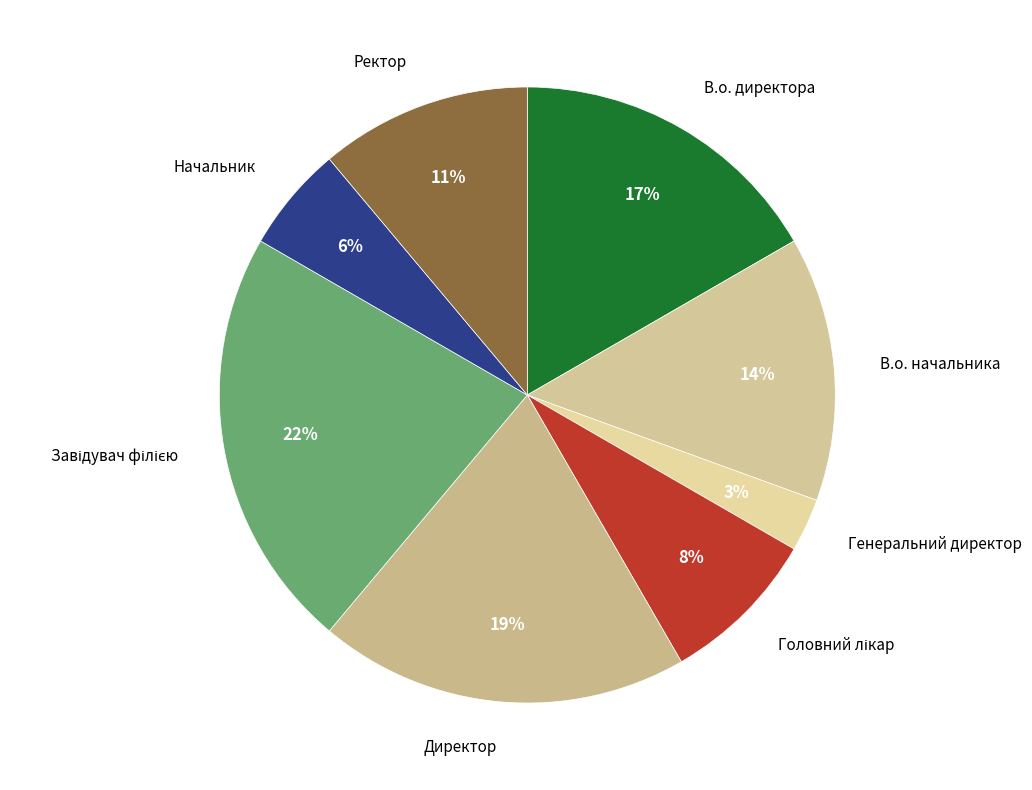

Is there any slice that represents more than half of the pie?

No